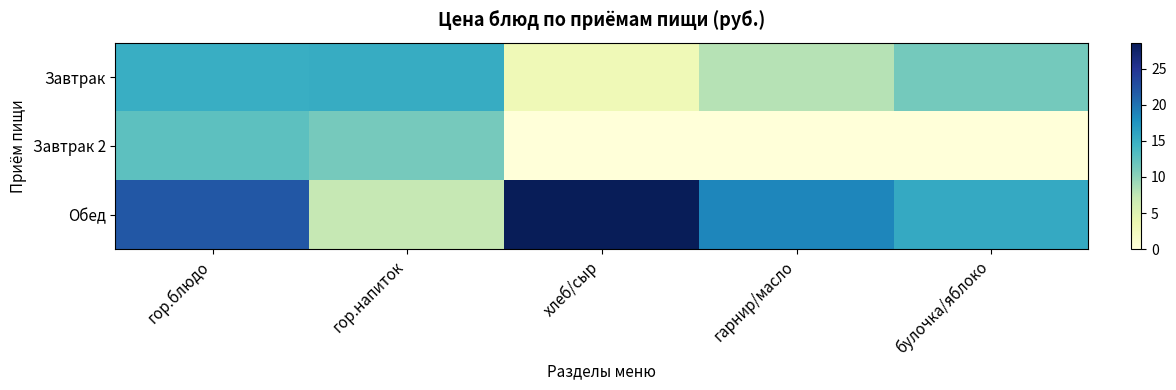

What is the difference between the highest and lowest values at гарнир/масло?

18.6